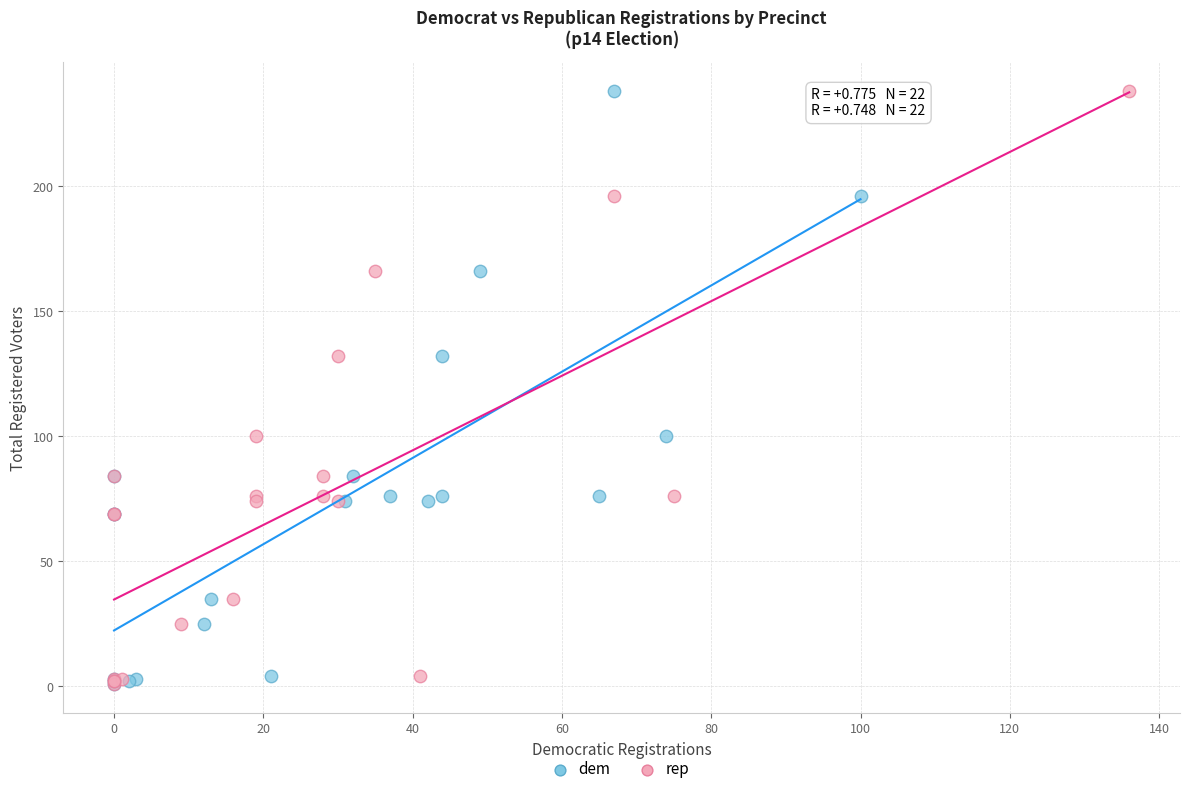

What are all the series names shown in the legend?

dem, rep